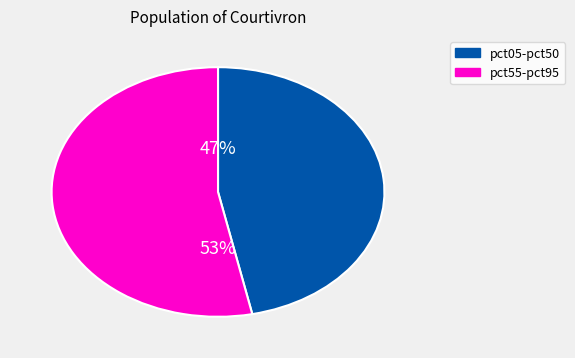

To the nearest percent, what is the average slice percentage?

50%